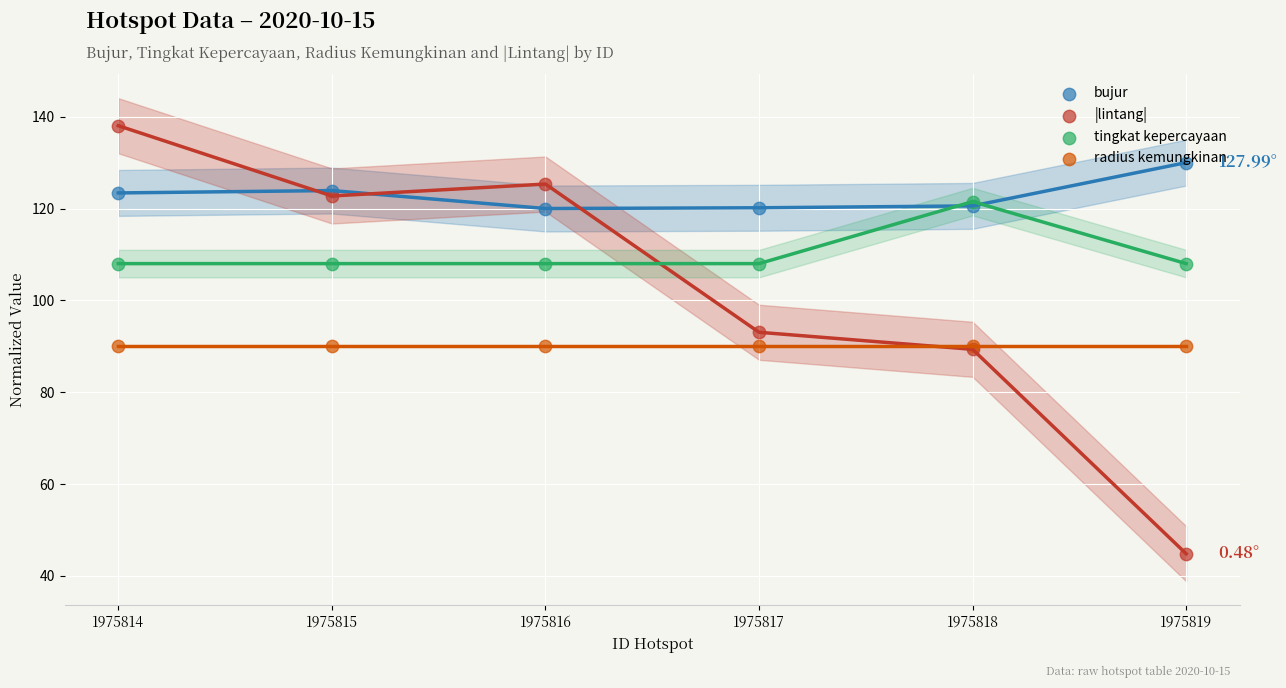

At which category is the sum across all series the highest?

1975814